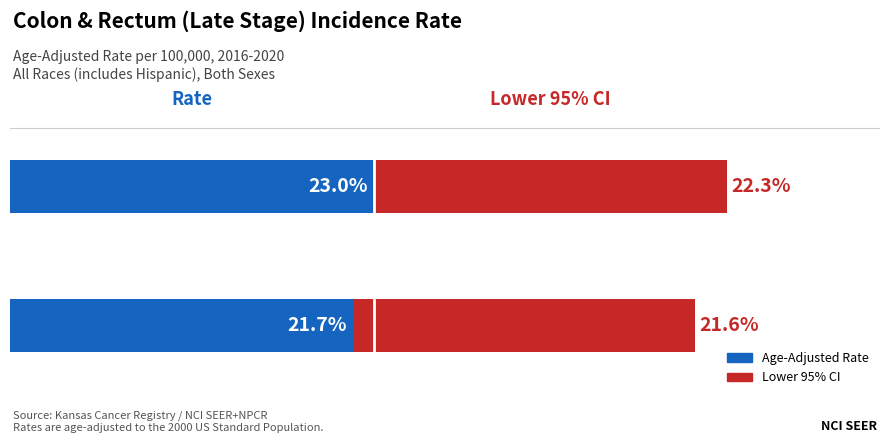

Count the Lower 95% CI values in the range 21 to 22.

1